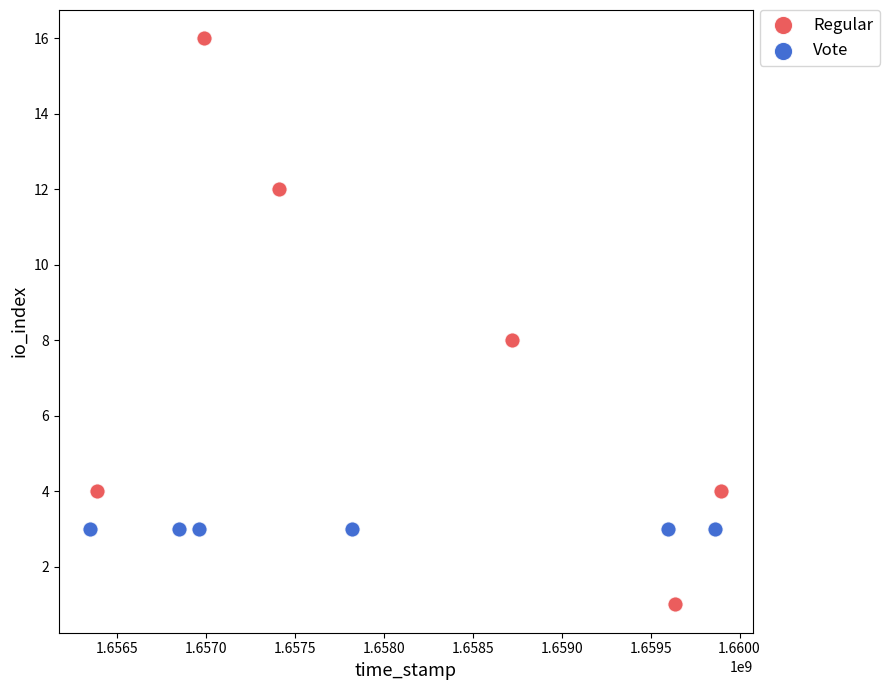

What are all the series names shown in the legend?

Regular, Vote